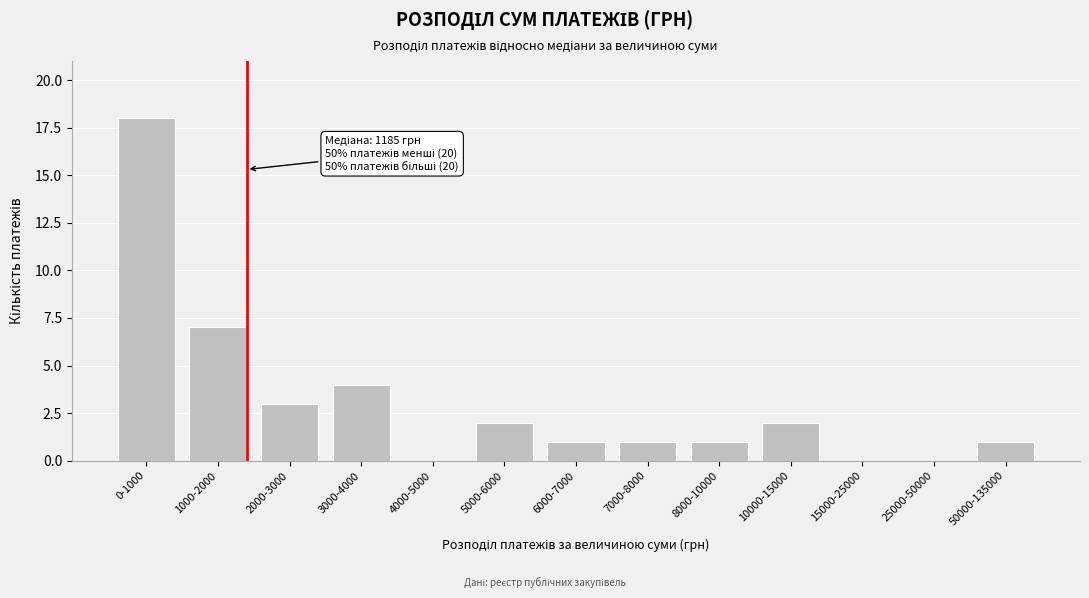

Reading left to right, extract all data points from this chart.

0-1000=18	1000-2000=7	2000-3000=3	3000-4000=4	4000-5000=0	5000-6000=2	6000-7000=1	7000-8000=1	8000-10000=1	10000-15000=2	15000-25000=0	25000-50000=0	50000-135000=1